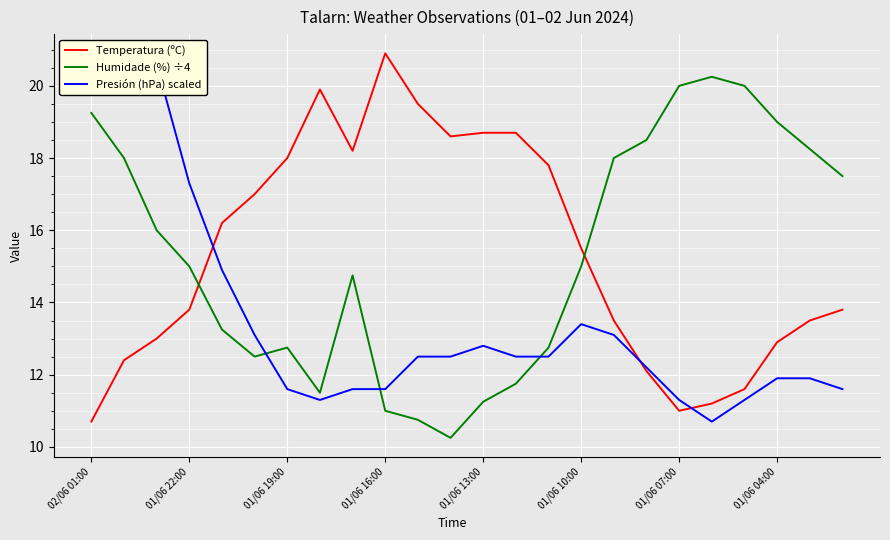

True or false: Humidade (%) ÷4 has a value of 25.6 at 23.

False